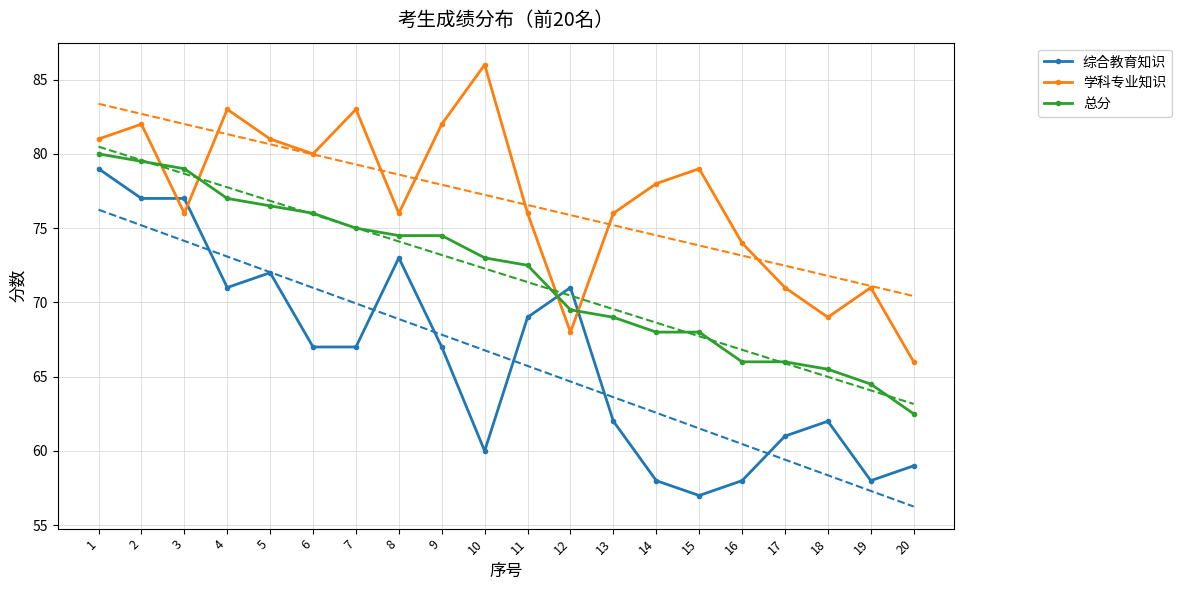

At which category does the chart reach its minimum across all series?

15